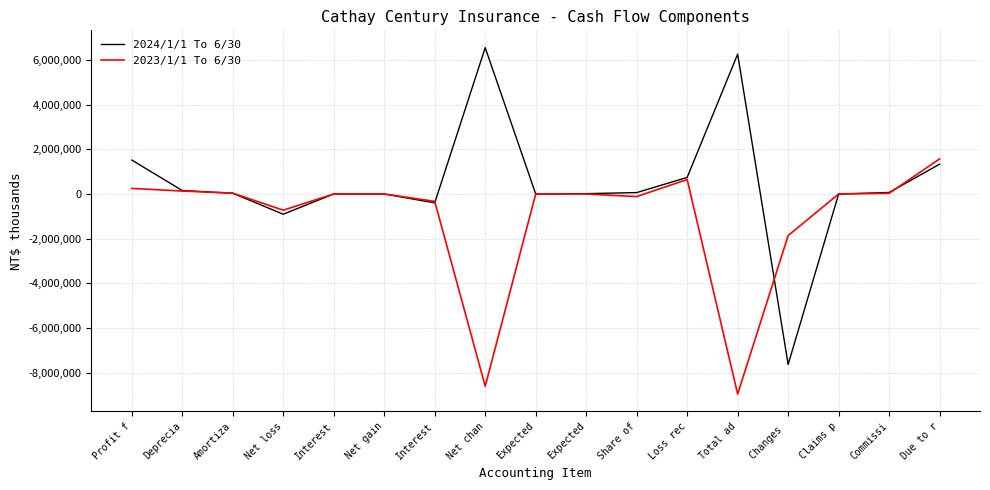

What is the label of the 3rd point from the right?

Claims p